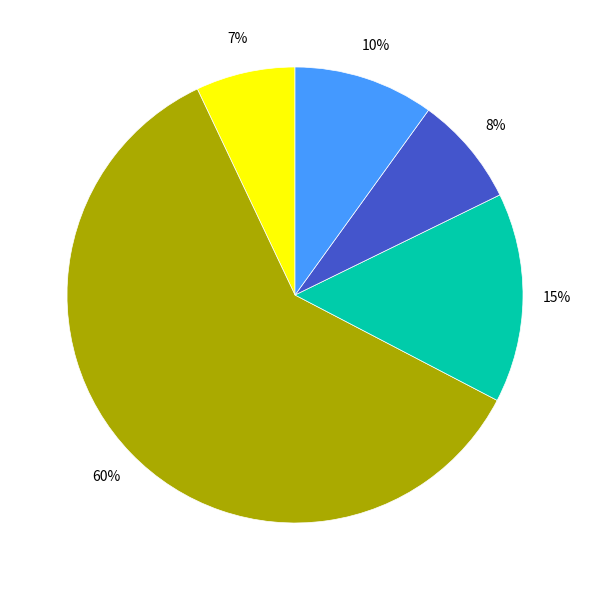

Is there any slice that represents more than half of the pie?

Yes